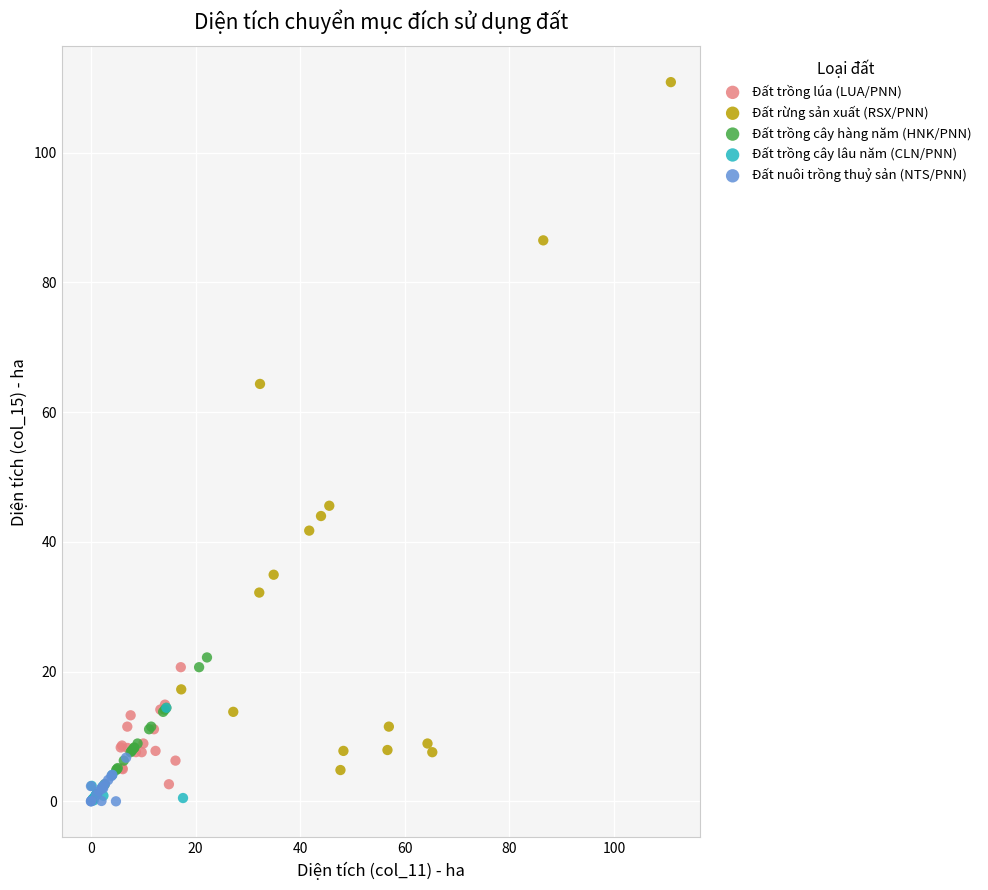

Which series has the widest spread of Y values?

Đất rừng sản xuất (RSX/PNN)